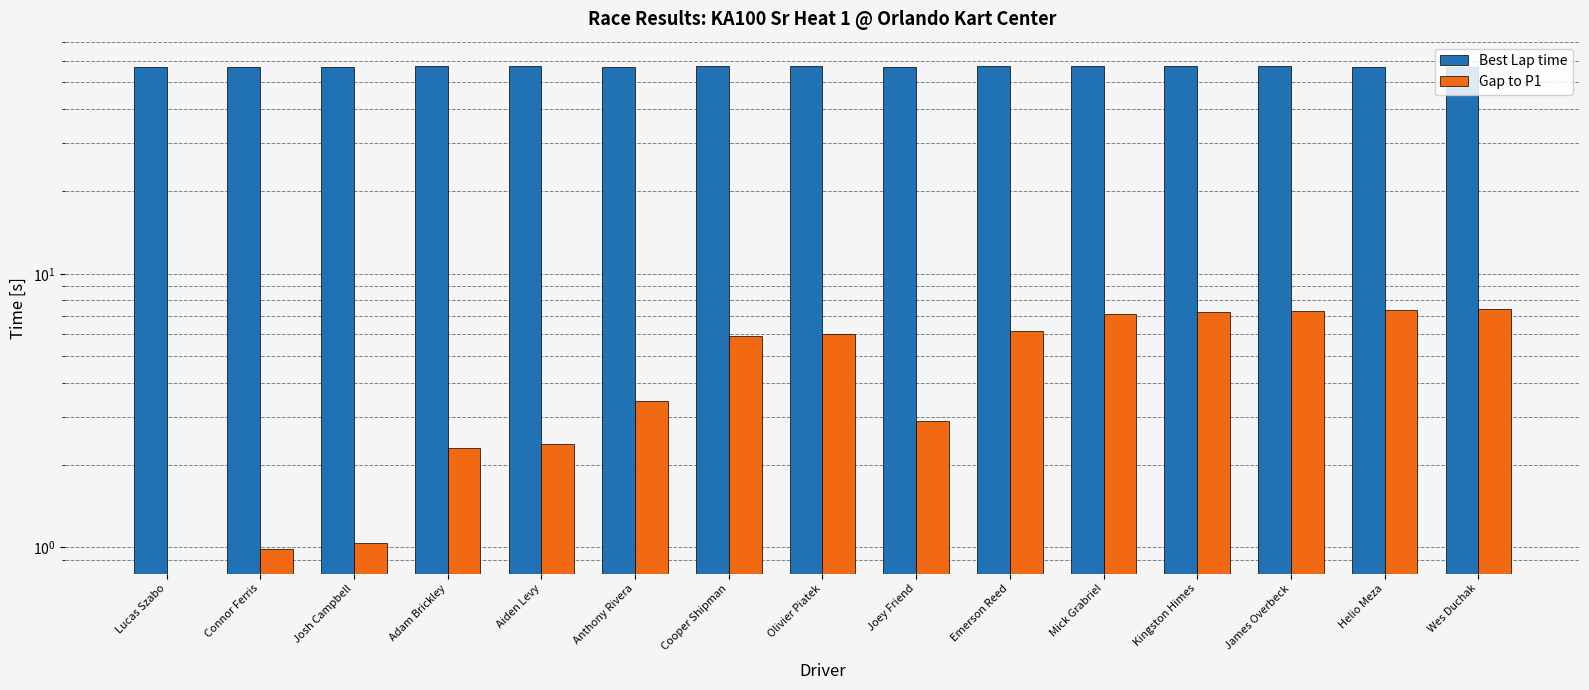

List the series in order of their overall mean, highest first.

Best Lap time, Gap to P1